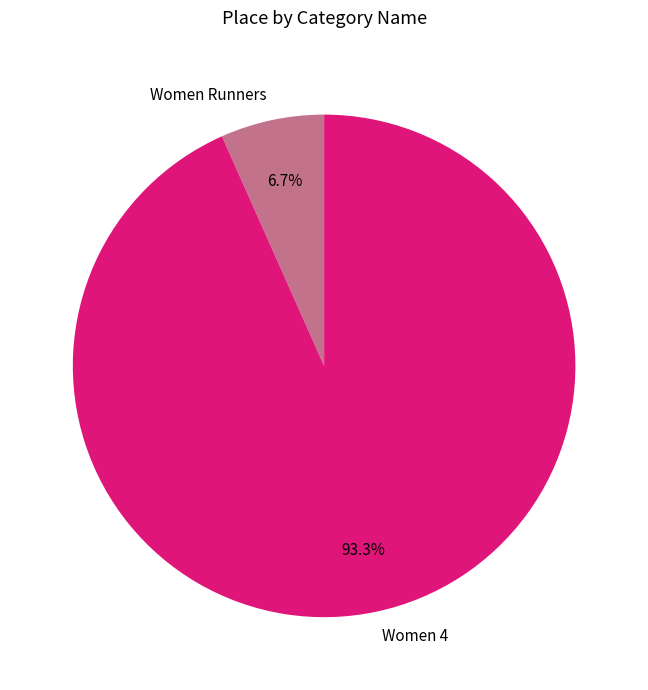

Which category has the biggest portion of the pie?

Women 4